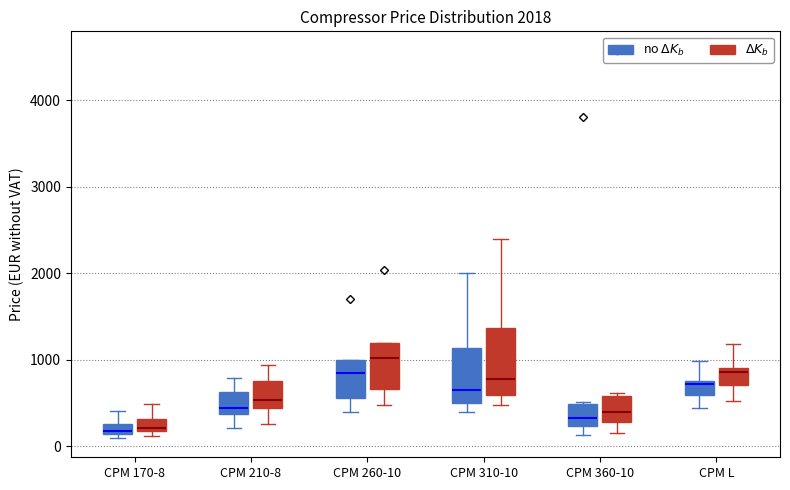

Comparing the boxes themselves (not the whiskers), which one is the tallest?

CPM 310-10 ($\Delta K_b$)